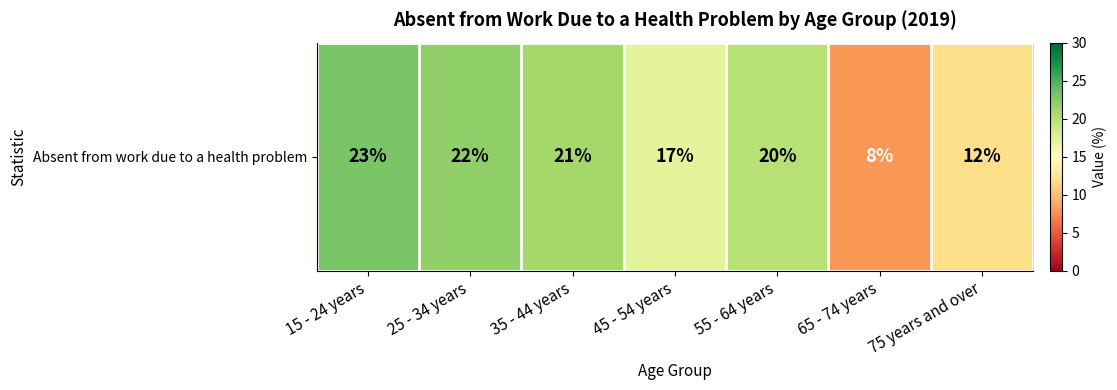

How many data points does each series have?

7